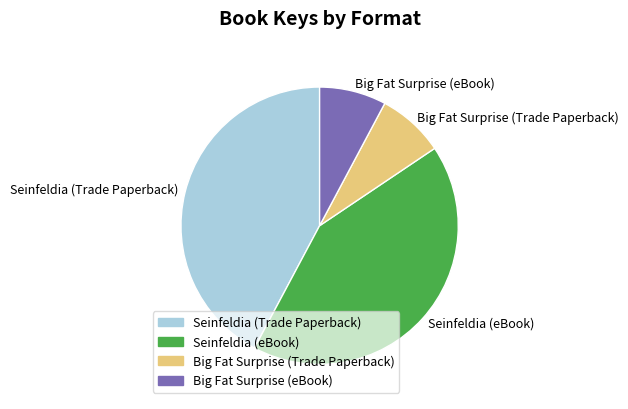

What is the ratio of the value at Big Fat Surprise (Trade Paperback) to the value at Big Fat Surprise (eBook)?

1.0